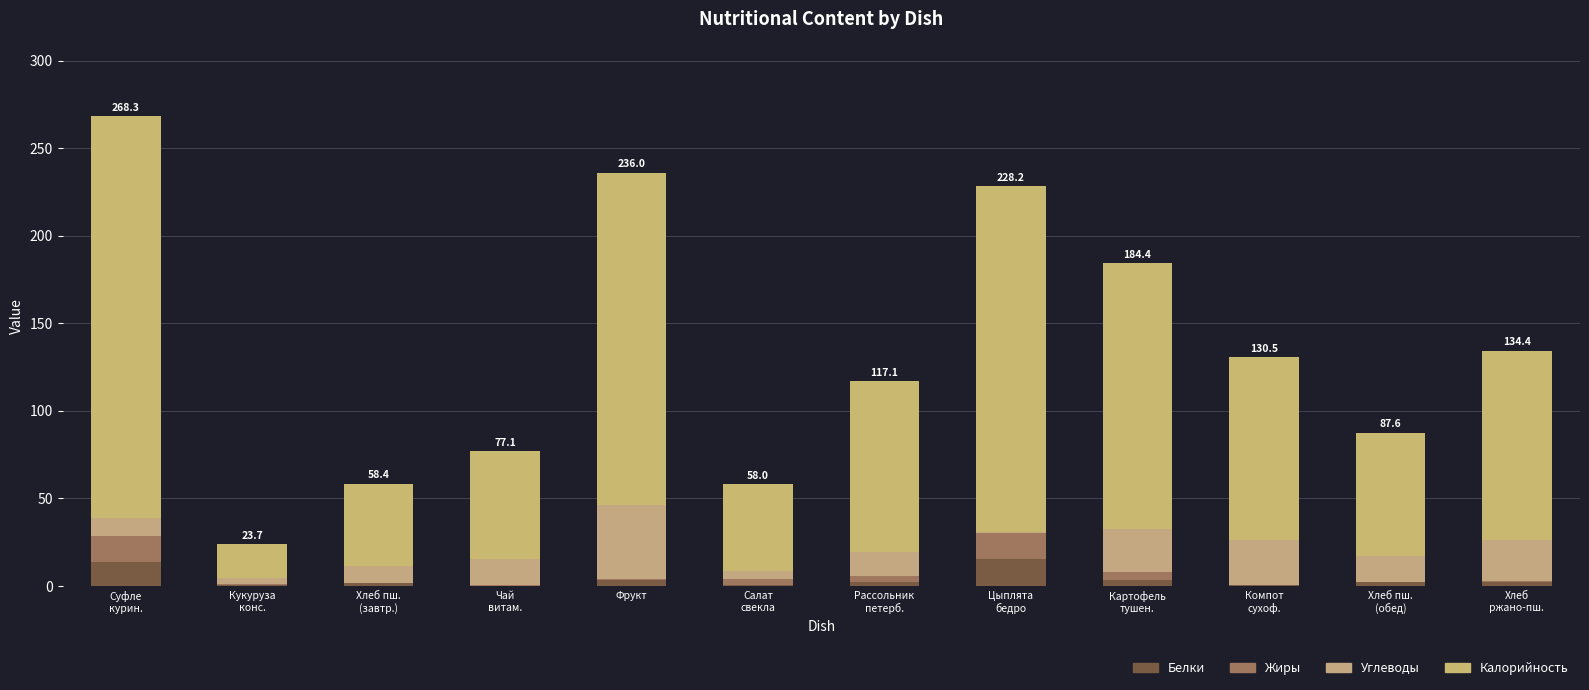

At which label is Калорийность closest to 124?

Хлеб
ржано-пш.